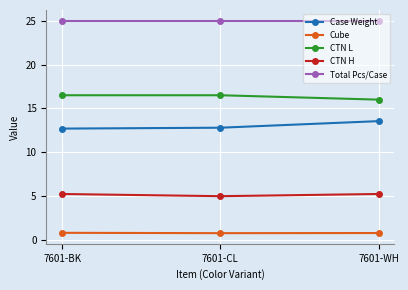

What is the difference between the CTN L values at 7601-CL and 7601-WH?

0.5